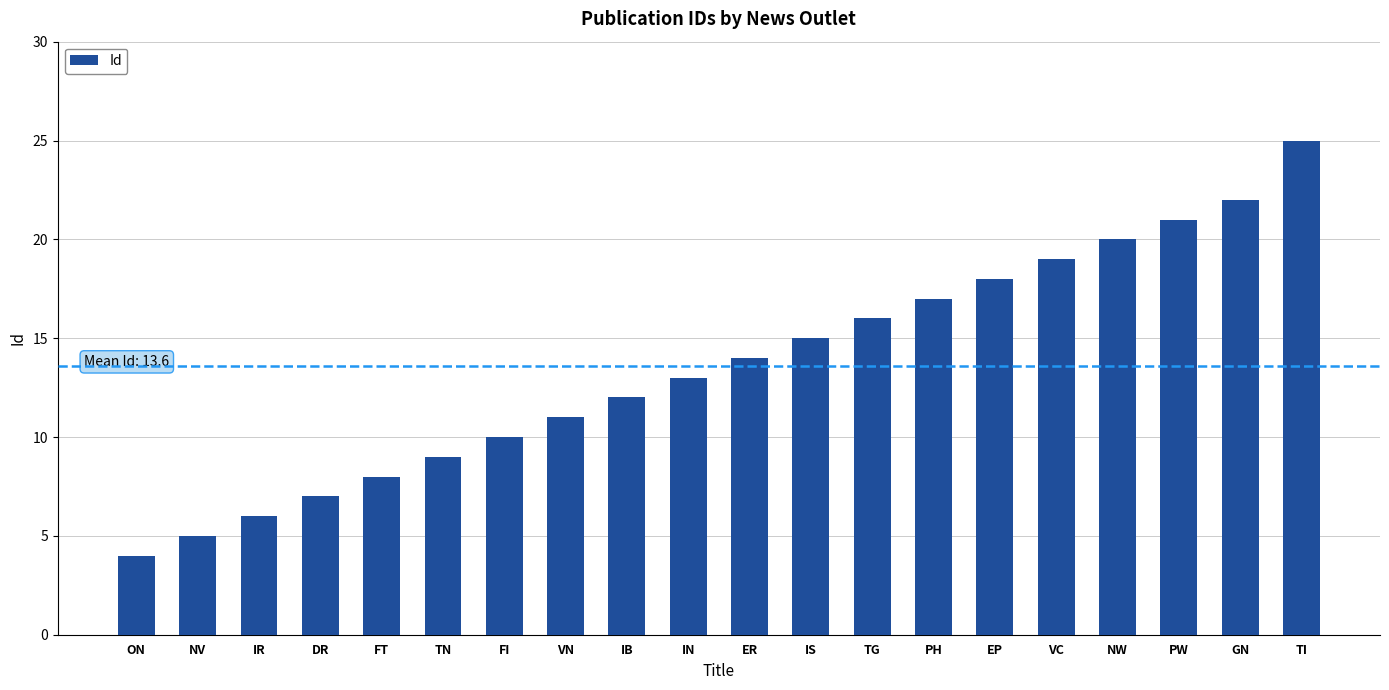

The value at TG is 4. True or false?

False